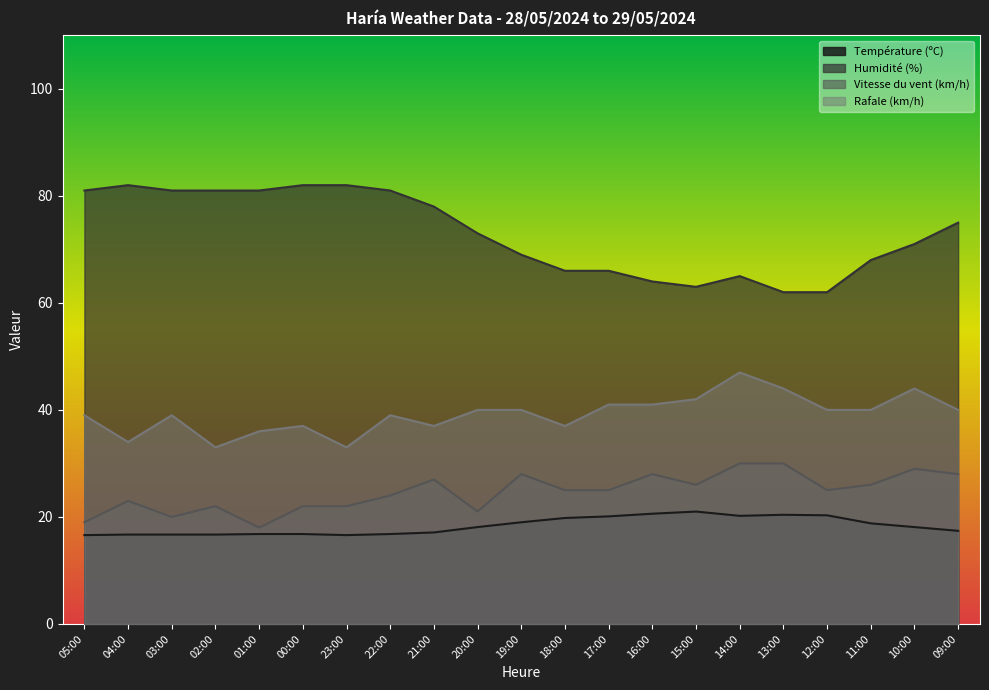

What is the difference between the maximum and minimum values in the Humidité (%) series?

20.0